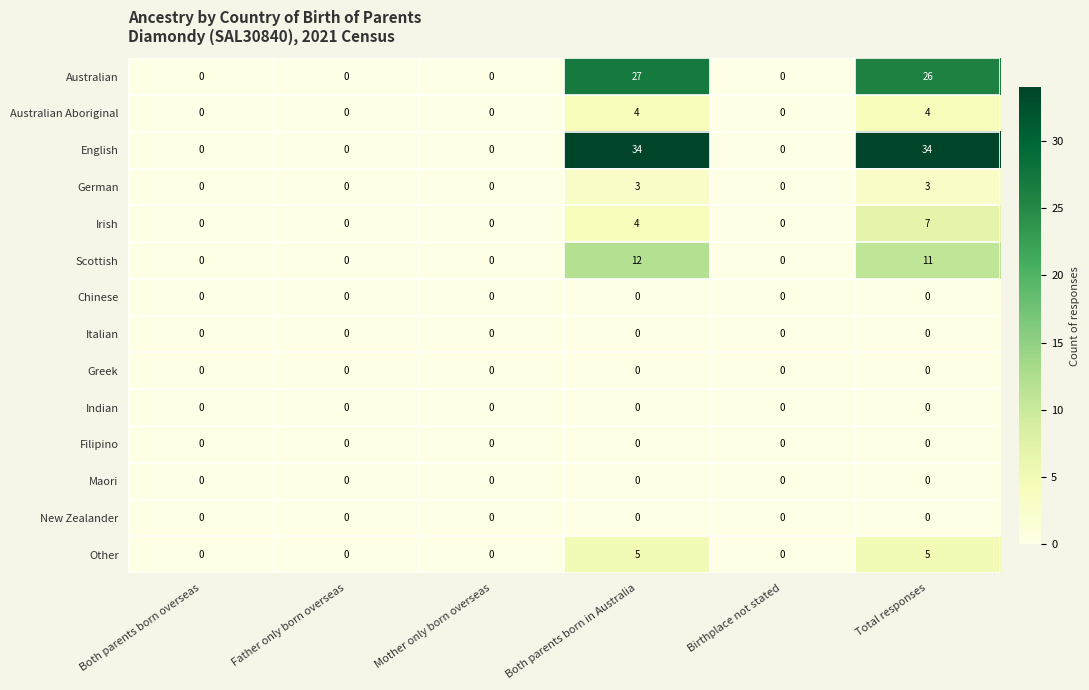

What is the approximate value of Australian Aboriginal at Both parents born in Australia?

4